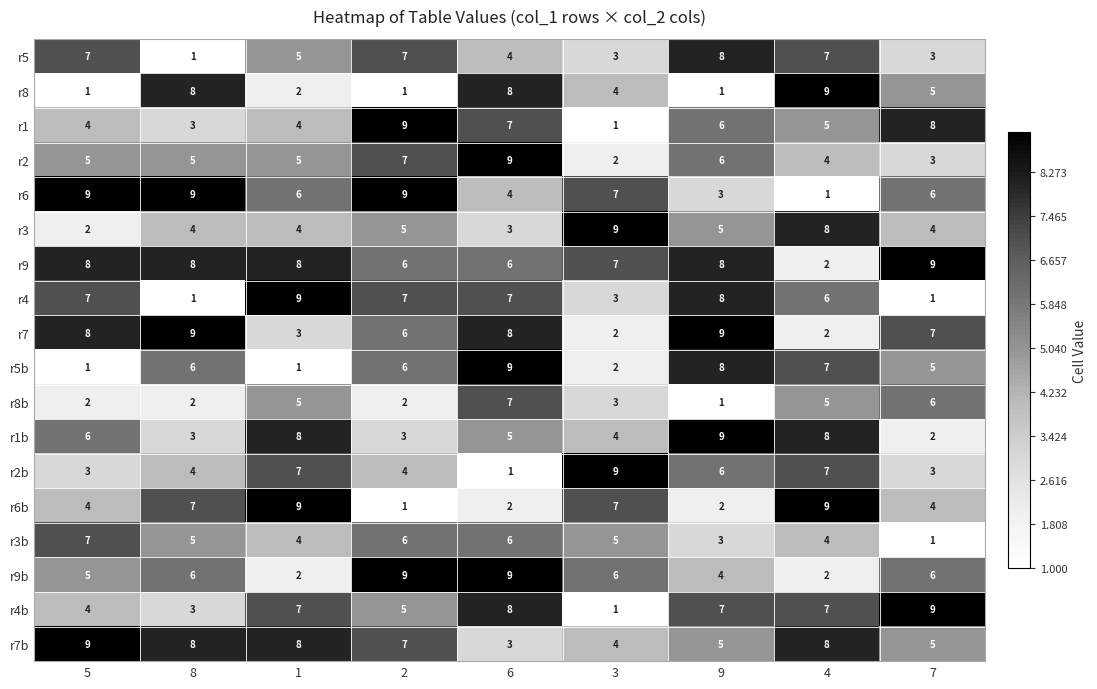

Is it true that r9b equals 8 at 7?

False